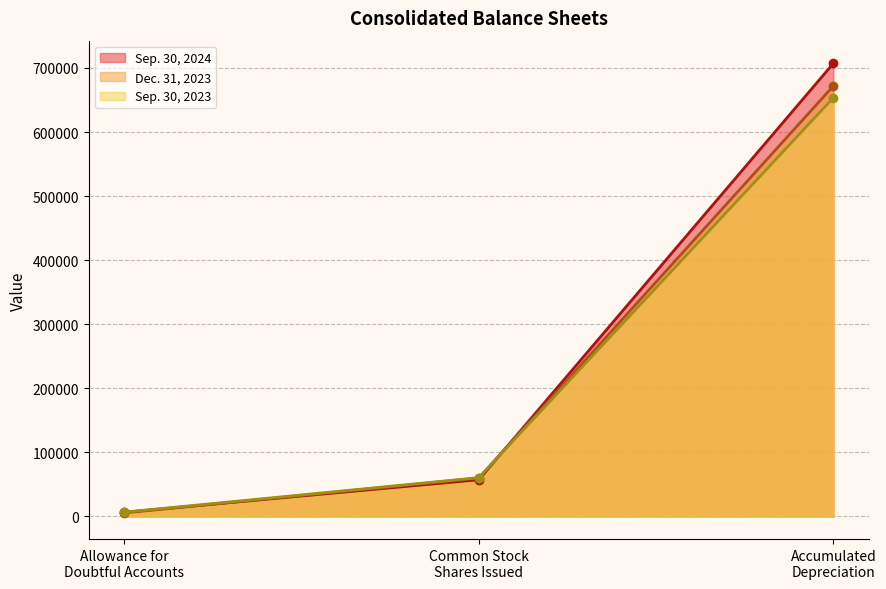

Which series has the largest range (max minus min)?

Sep. 30, 2024